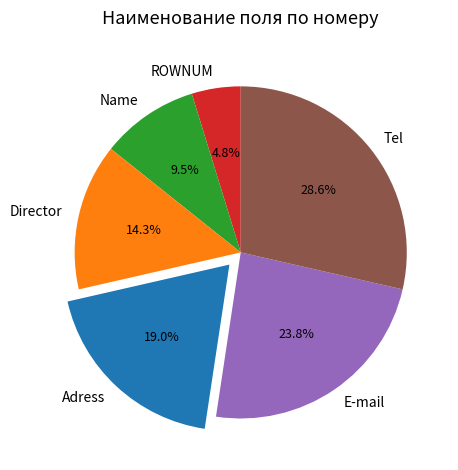

Combined, do Tel and Director account for over 50%?

No